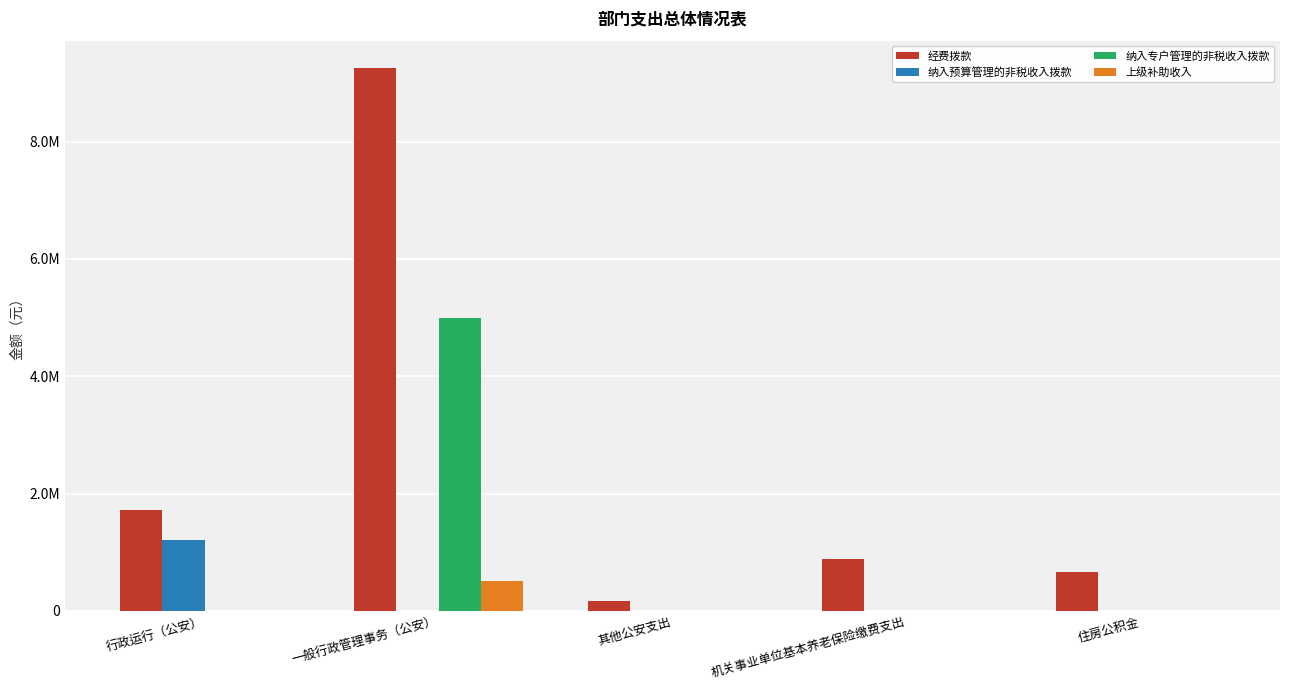

What position from the right is 行政运行（公安）?

5